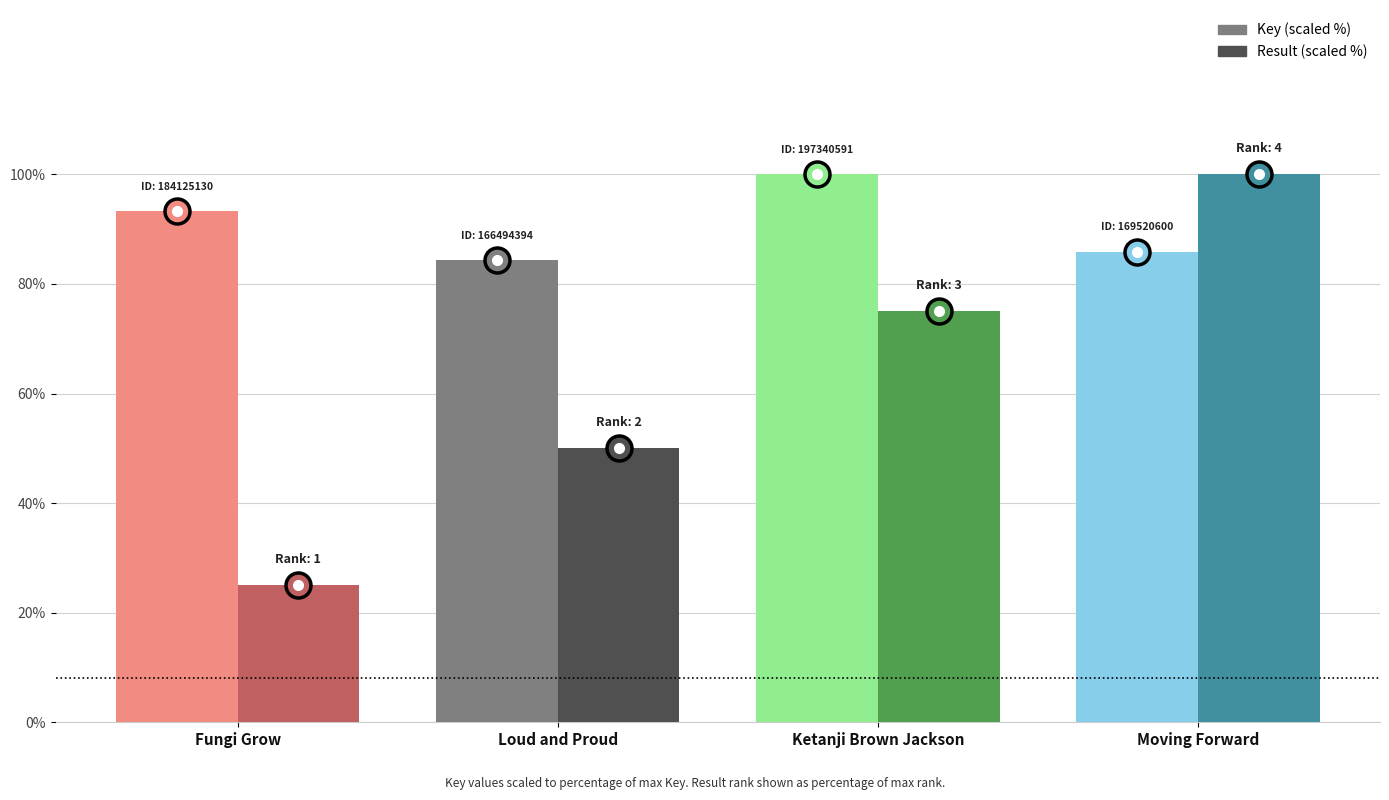

What is the difference between the highest and lowest values at Fungi Grow?

68.3